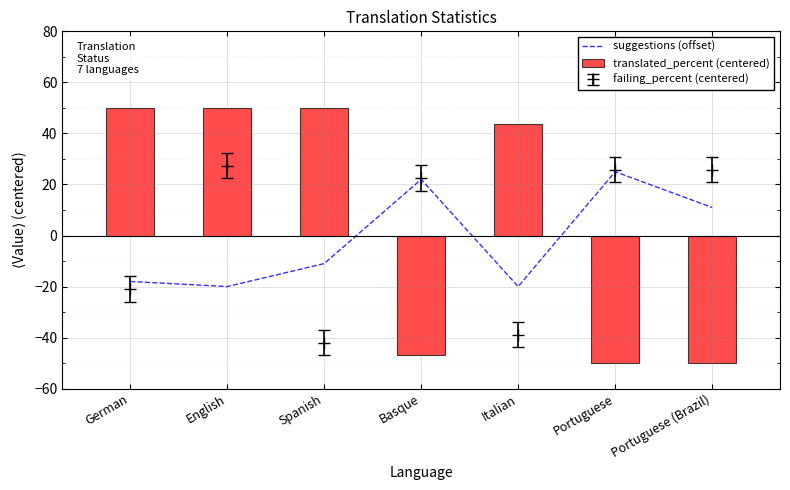

What is the difference between the suggestions (offset) values at German and Basque?

40.0